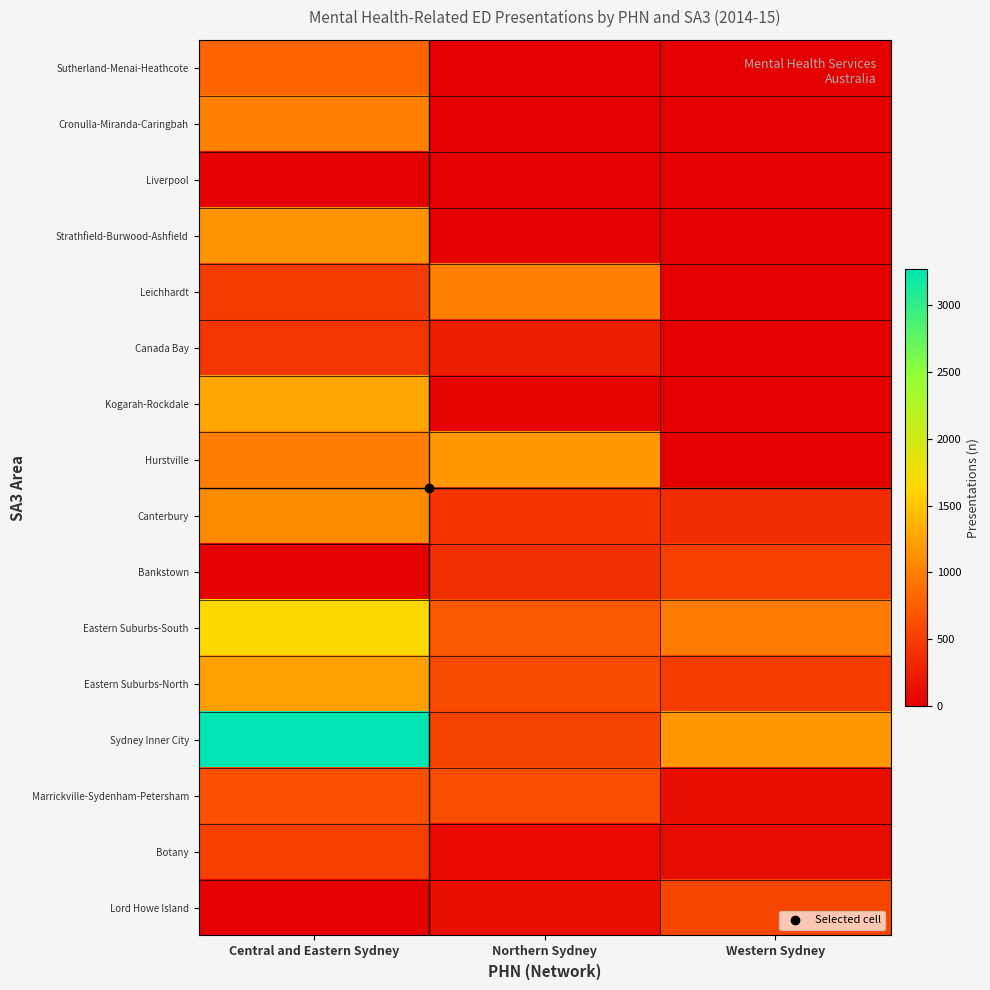

Reading left to right, what are all the values shown in this chart?

Lord Howe Island: Central and Eastern Sydney=0	Northern Sydney=126	Western Sydney=562
Botany: Central and Eastern Sydney=516	Northern Sydney=88	Western Sydney=91
Marrickville-Sydenham-Petersham: Central and Eastern Sydney=662	Northern Sydney=614	Western Sydney=127
Sydney Inner City: Central and Eastern Sydney=3267	Northern Sydney=540	Western Sydney=1177
Eastern Suburbs-North: Central and Eastern Sydney=1227	Northern Sydney=604	Western Sydney=473
Eastern Suburbs-South: Central and Eastern Sydney=1640	Northern Sydney=719	Western Sydney=973
Bankstown: Central and Eastern Sydney=16	Northern Sydney=385	Western Sydney=521
Canterbury: Central and Eastern Sydney=1084	Northern Sydney=415	Western Sydney=365
Hurstville: Central and Eastern Sydney=991	Northern Sydney=1175	Western Sydney=0
Kogarah-Rockdale: Central and Eastern Sydney=1286	Northern Sydney=43	Western Sydney=0
Canada Bay: Central and Eastern Sydney=445	Northern Sydney=245	Western Sydney=0
Leichhardt: Central and Eastern Sydney=473	Northern Sydney=999	Western Sydney=0
Strathfield-Burwood-Ashfield: Central and Eastern Sydney=1139	Northern Sydney=0	Western Sydney=0
Liverpool: Central and Eastern Sydney=7	Northern Sydney=0	Western Sydney=0
Cronulla-Miranda-Caringbah: Central and Eastern Sydney=1020	Northern Sydney=0	Western Sydney=0
Sutherland-Menai-Heathcote: Central and Eastern Sydney=809	Northern Sydney=0	Western Sydney=0